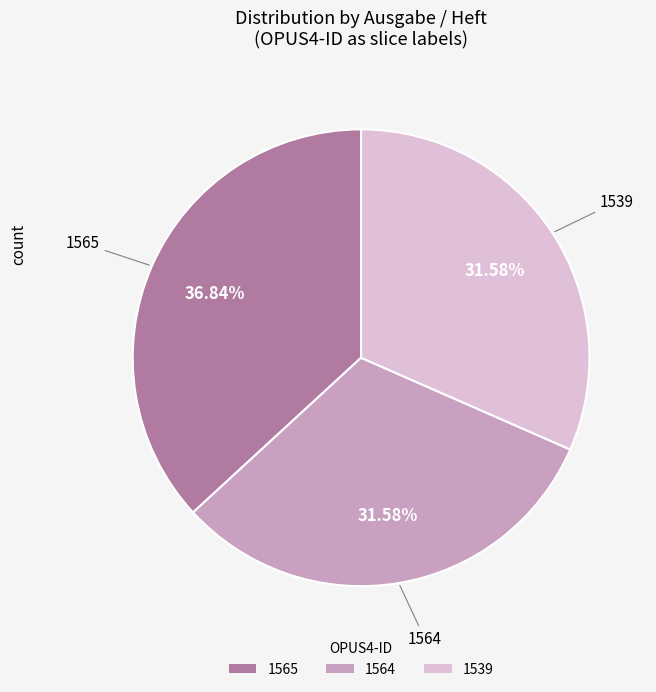

To the nearest percent, what percentage of the pie is 1564?

32%